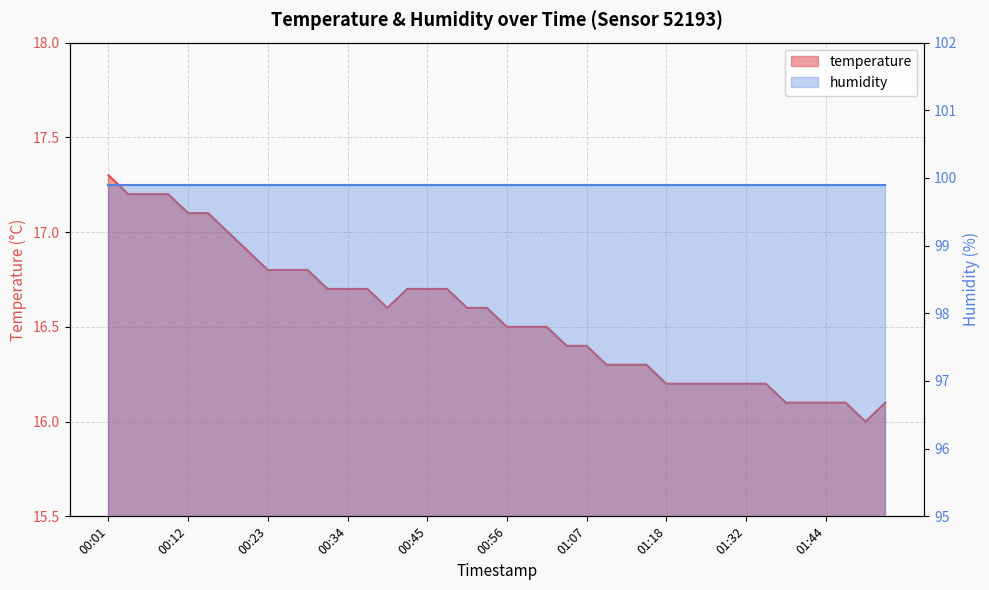

Which category has the highest value across all series?

00:01